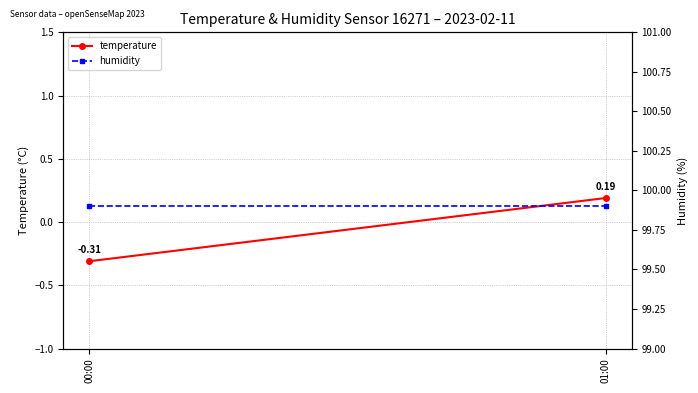

Rank the series by their average value, from highest to lowest.

humidity, temperature